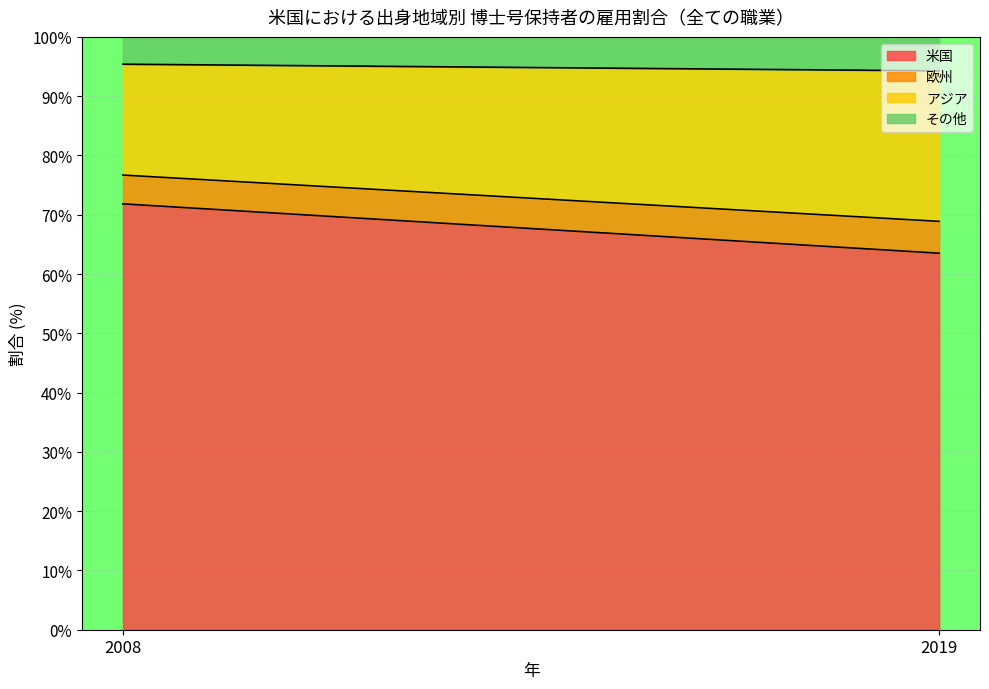

How many data points in 欧州 are above 5?

1